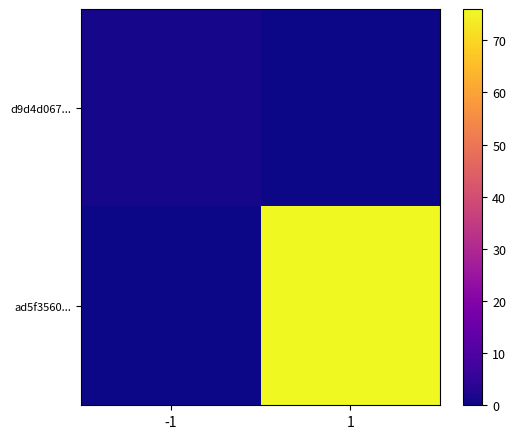

List the series in order of their peak value, highest first.

ad5f3560..., d9d4d067...